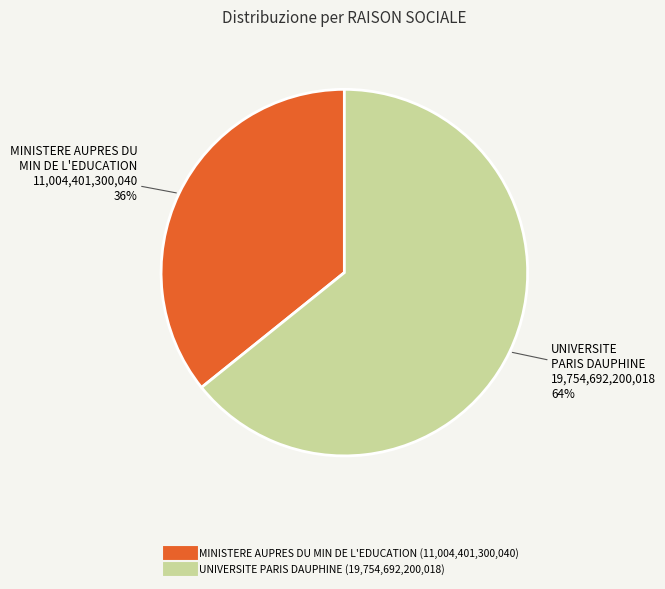

Is UNIVERSITE PARIS DAUPHINE the majority of the pie?

Yes